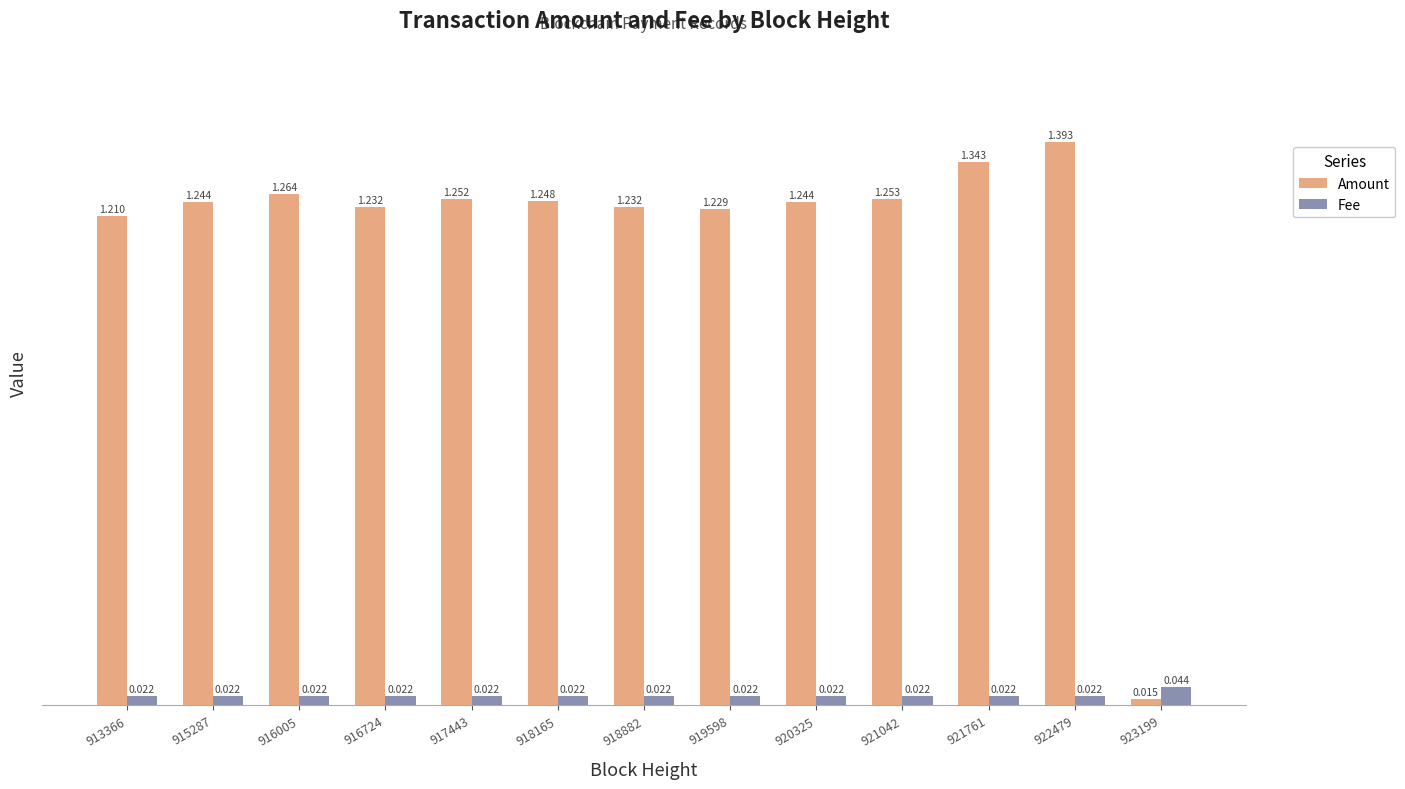

Between 918882 and 923199, which series saw the biggest shift?

Amount